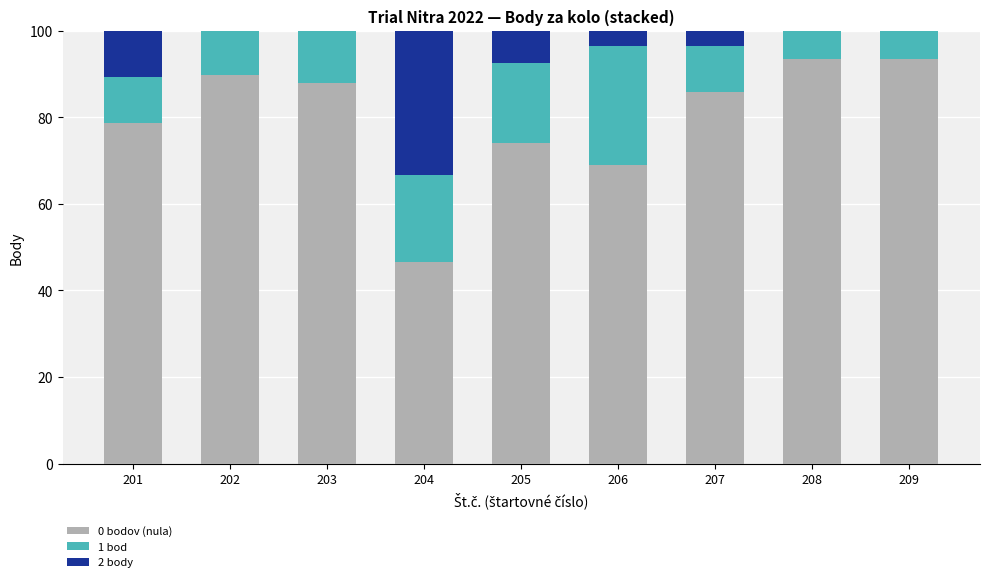

The 0 bodov (nula) series shows 85.7 at 207. True or false?

True